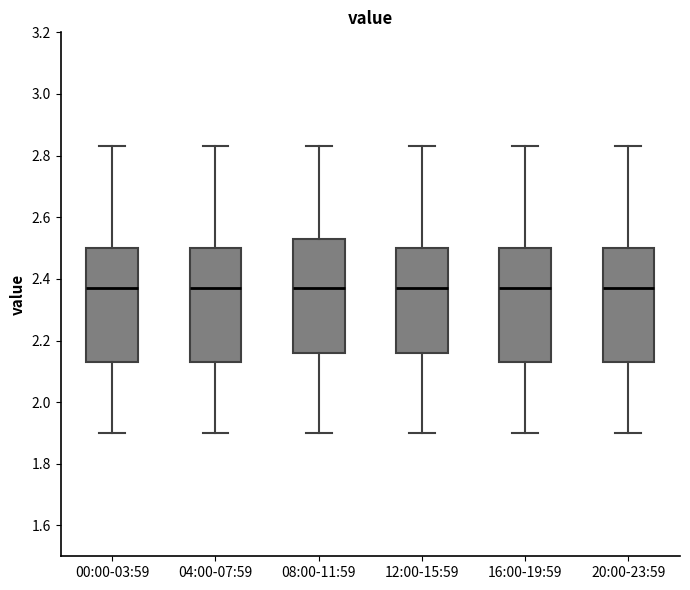

Where does the lower whisker of the box for 20:00-23:59 end on the y-axis? The values are not printed on the chart, so give them approximately, as read against the axis.

1.90